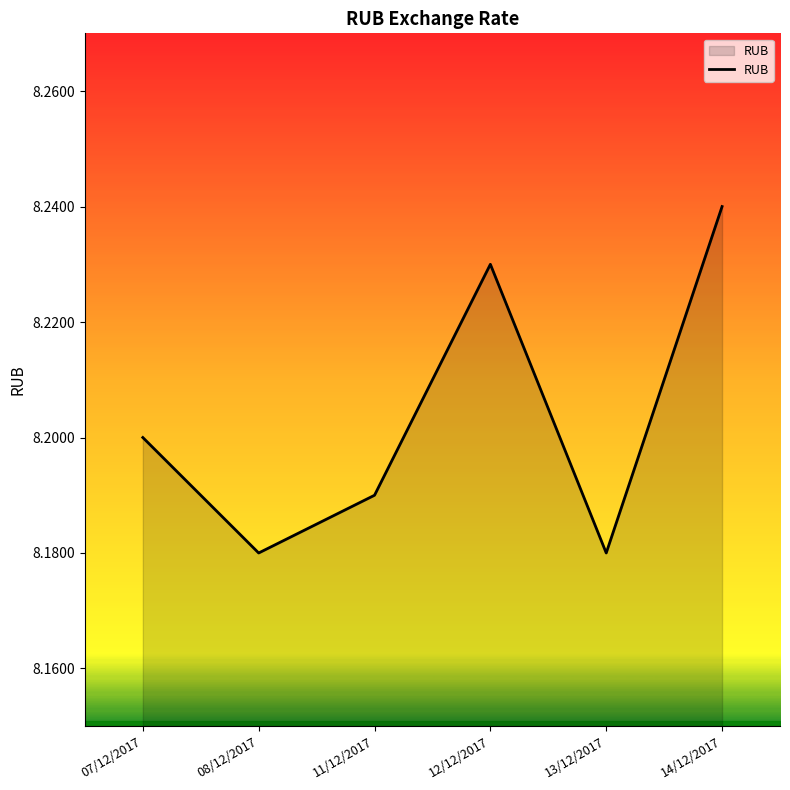

Does the chart have visible grid lines?

No